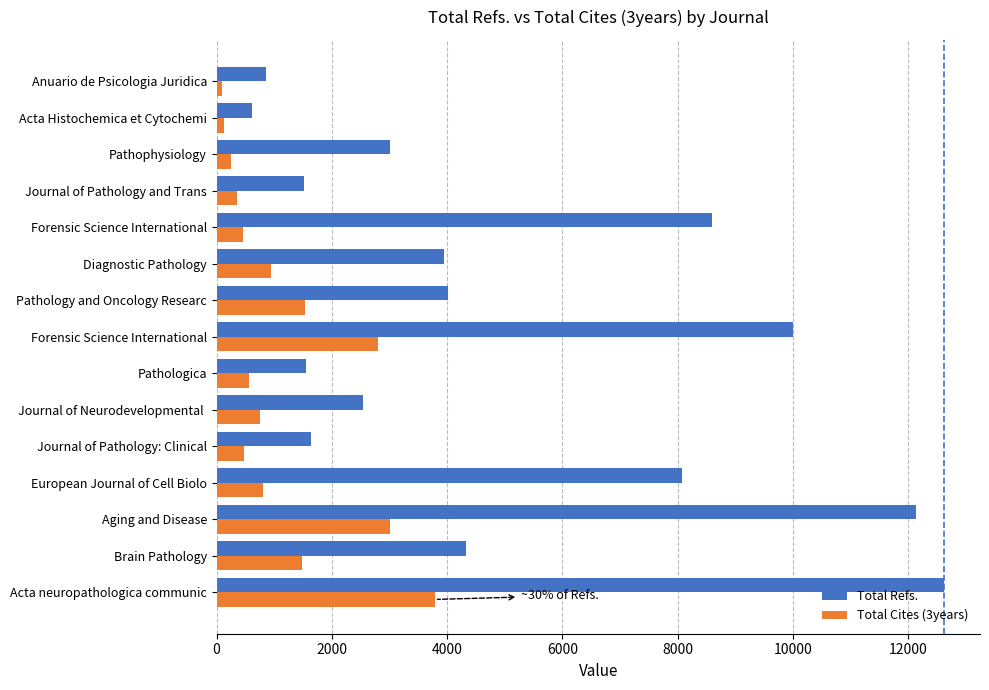

What is the difference between the maximum and minimum values in the Total Refs. series?

12000